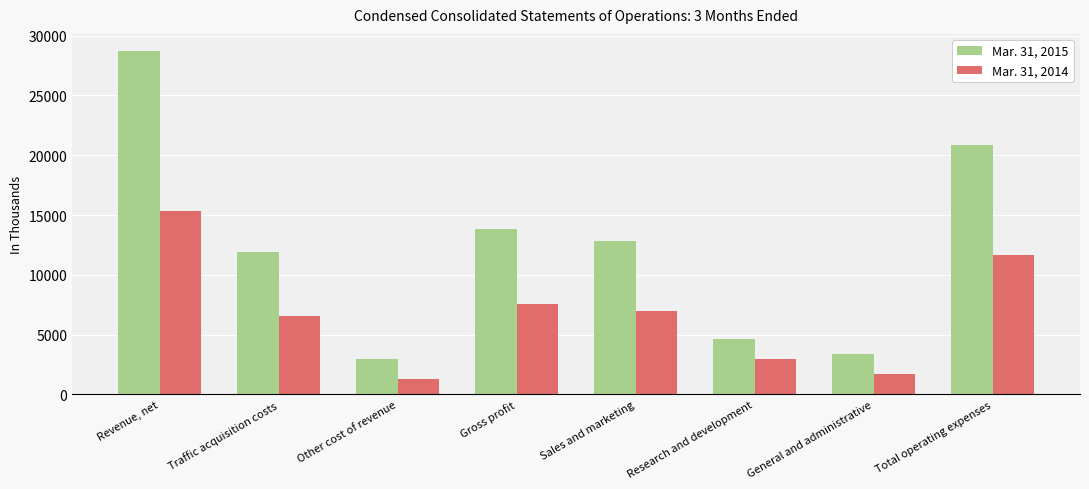

What is the sum of the Mar. 31, 2015 values at Other cost of revenue and Revenue, net?

31667